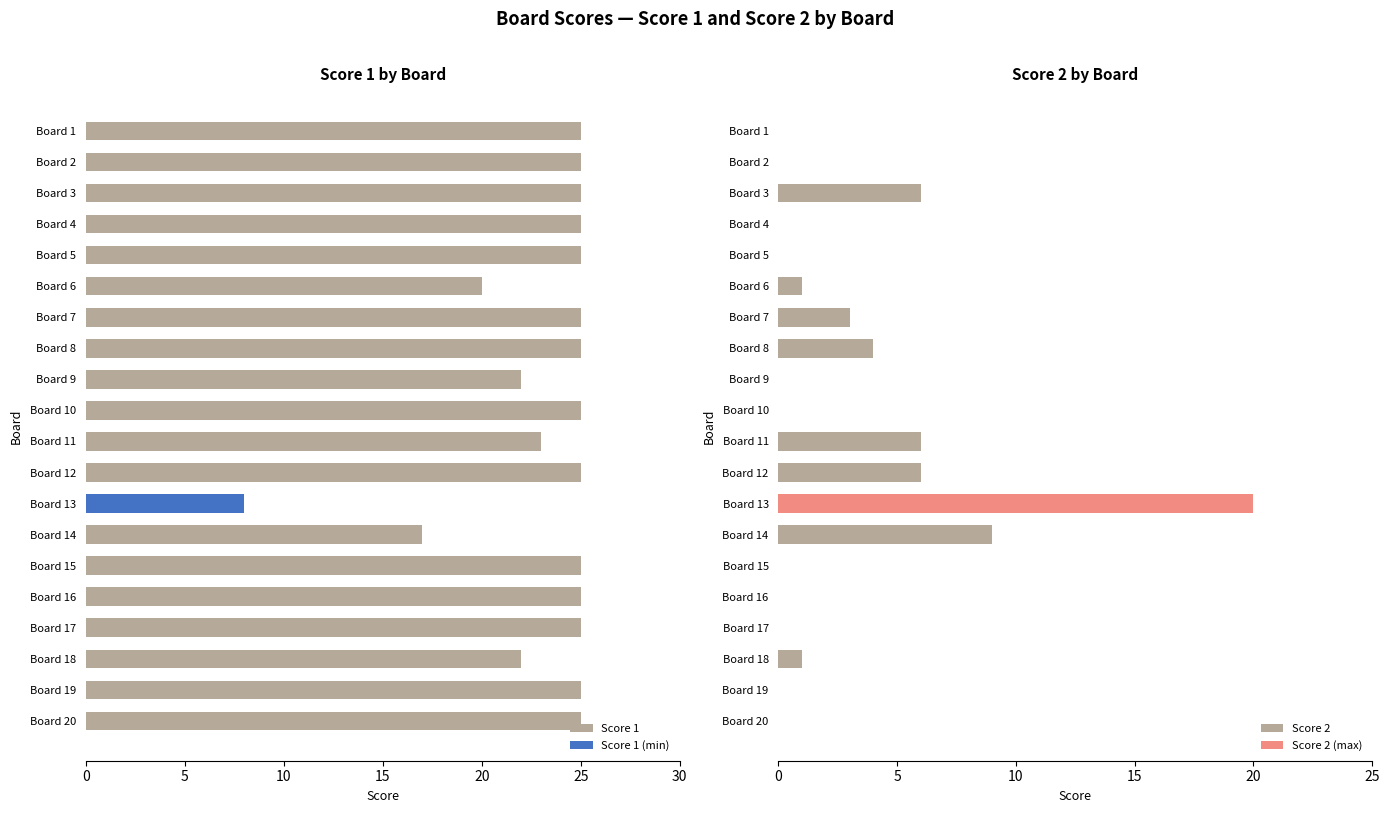

The Score 1 series shows 44 at Board 10. True or false?

False